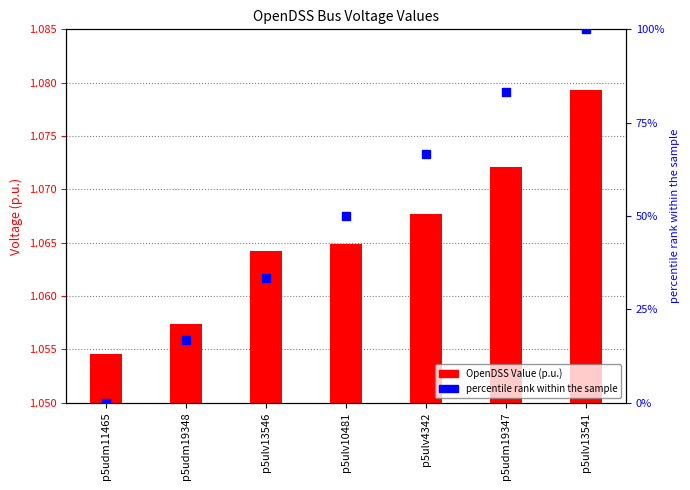

What is the total value across all series at p5udm11465?

1.1